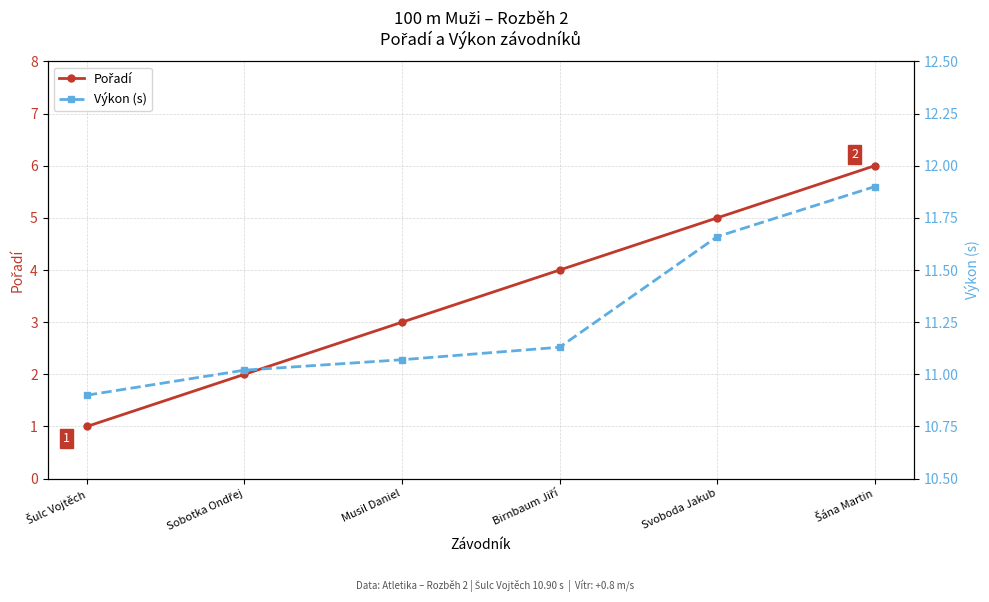

What is the label of the 2nd point from the left?

Sobotka Ondřej